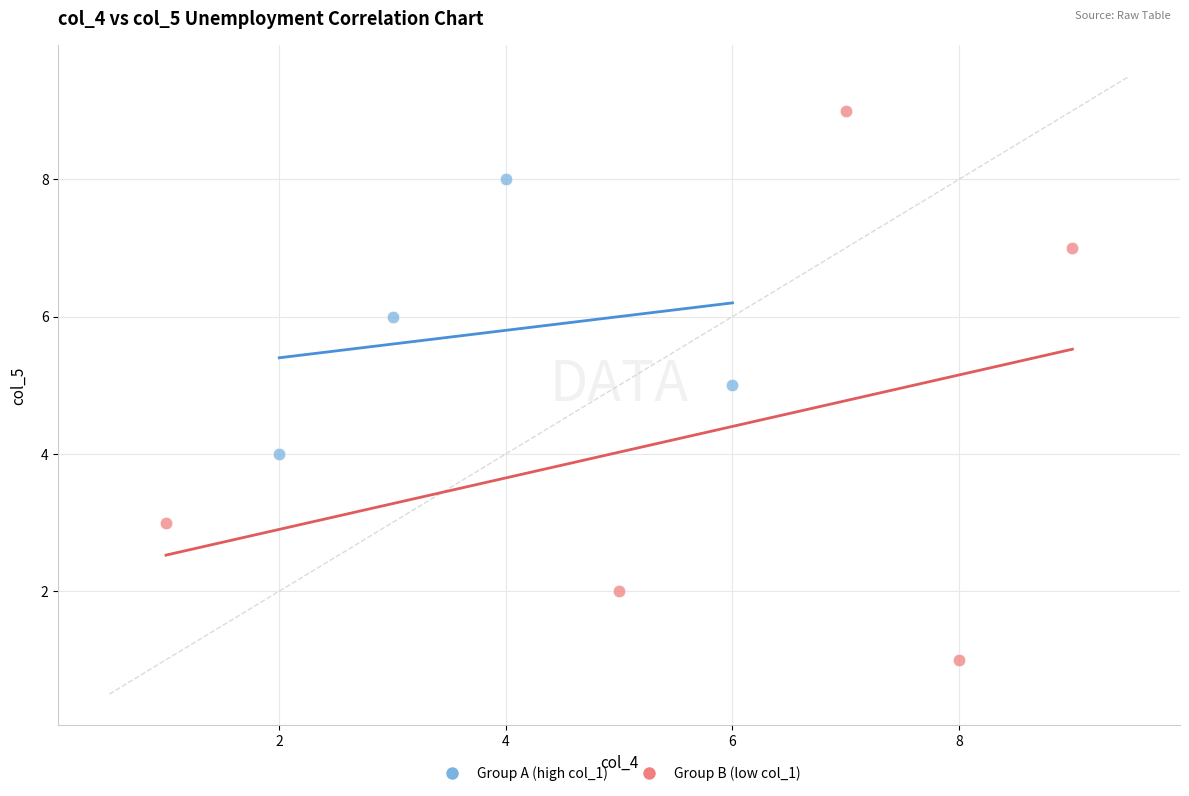

Which series has the largest Y range (max minus min)?

Group B (low col_1)